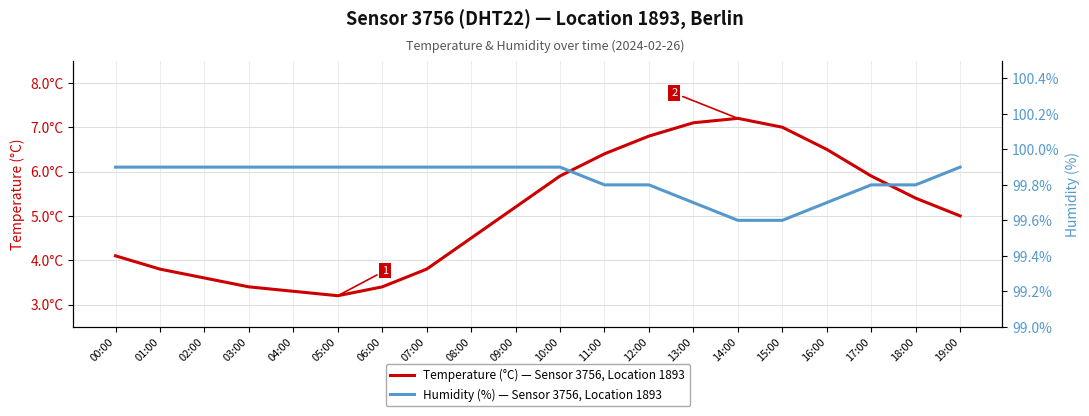

List the labels in order of Temperature (°C) — Sensor 3756, Location 1893 value, largest first.

14:00, 13:00, 15:00, 12:00, 16:00, 11:00, 10:00, 17:00, 18:00, 09:00, 19:00, 08:00, 00:00, 01:00, 07:00, 02:00, 03:00, 06:00, 04:00, 05:00